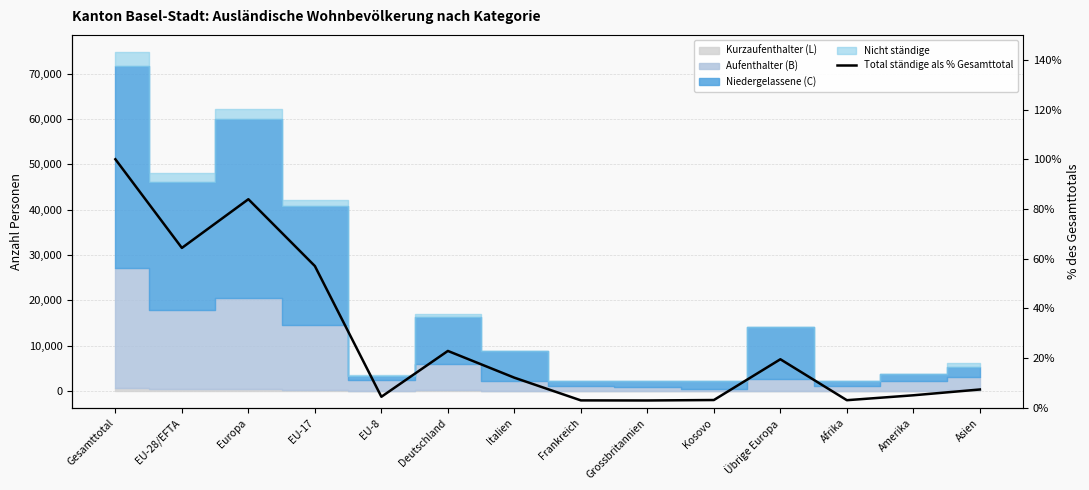

Approximately how many times larger is the value at Asien compared to Europa?

0.1